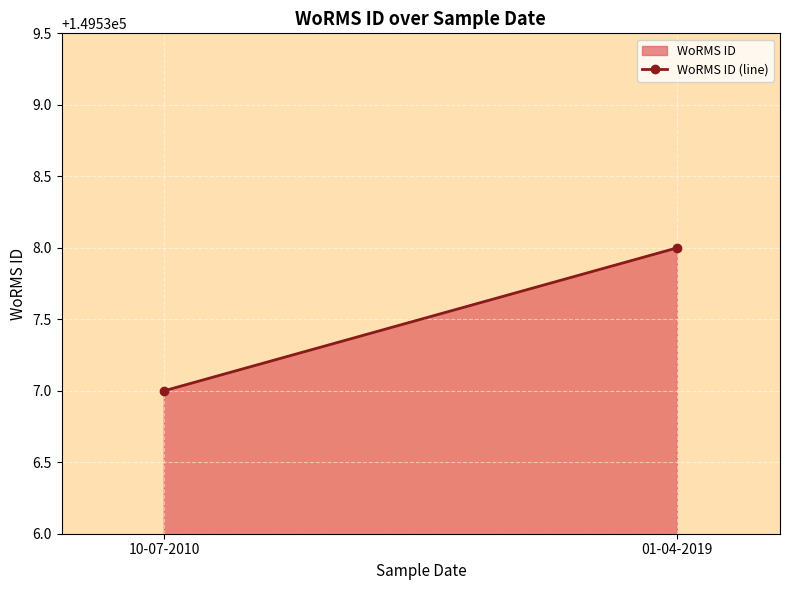

Rank the categories by value from lowest to highest.

10-07-2010, 01-04-2019